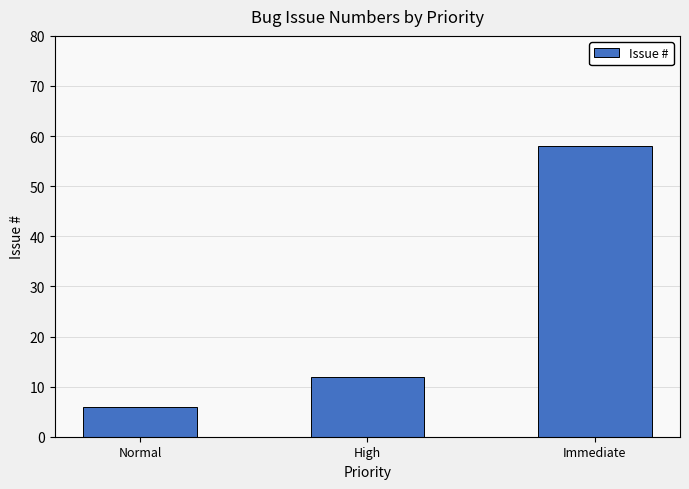

How many values are below 12?

1